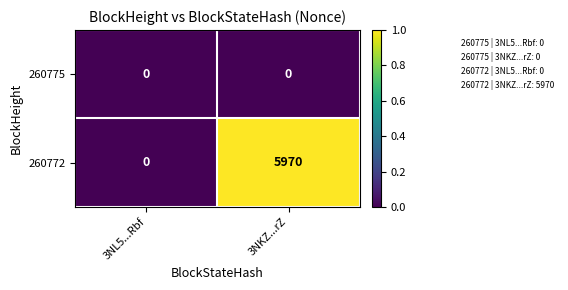

The value of 260772 at 3NL5...Rbf is 3985. True or false?

False